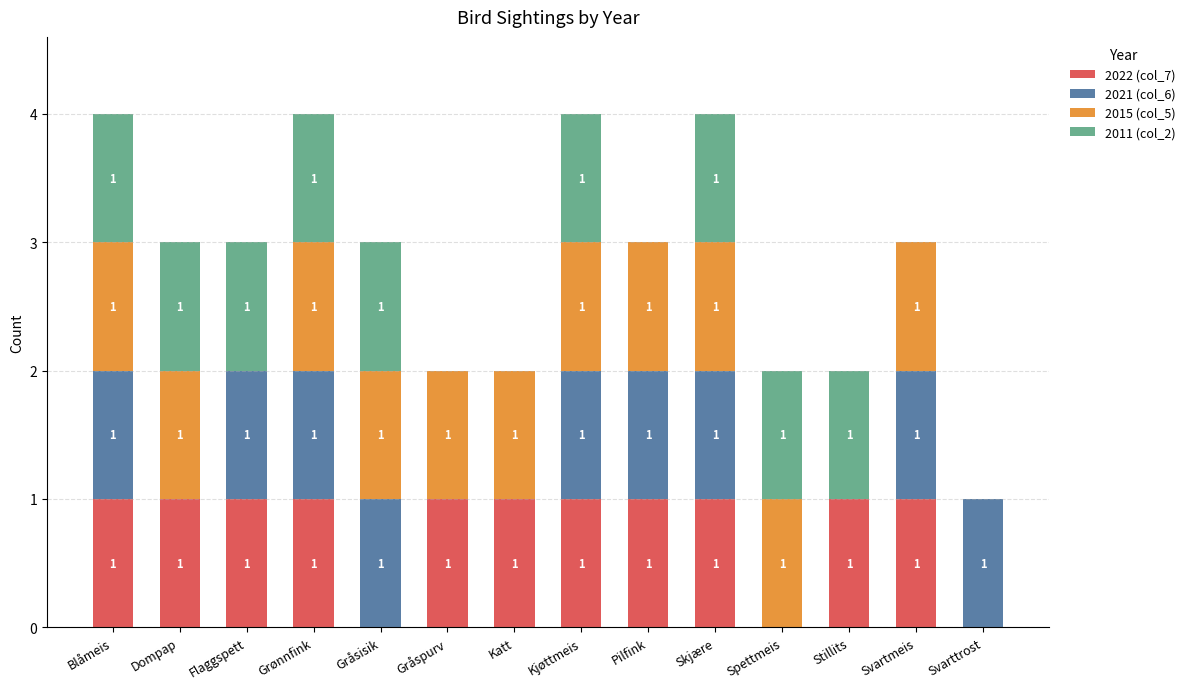

Is it true that 2022 (col_7) equals 1 at Svartmeis?

True